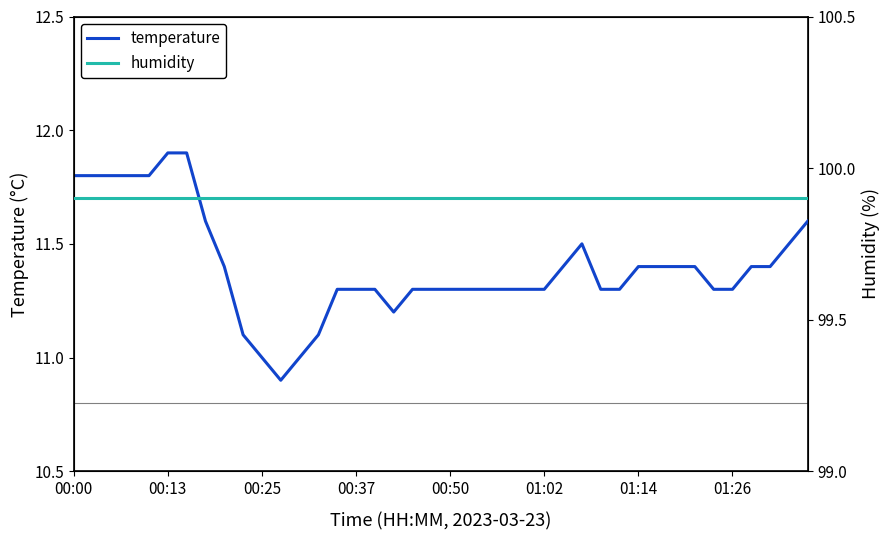

True or false: humidity has a value of 99.9 at 34.

True